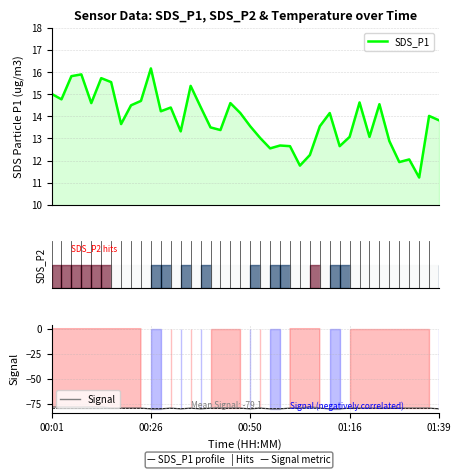

Which series has the widest spread of values?

SDS_P1